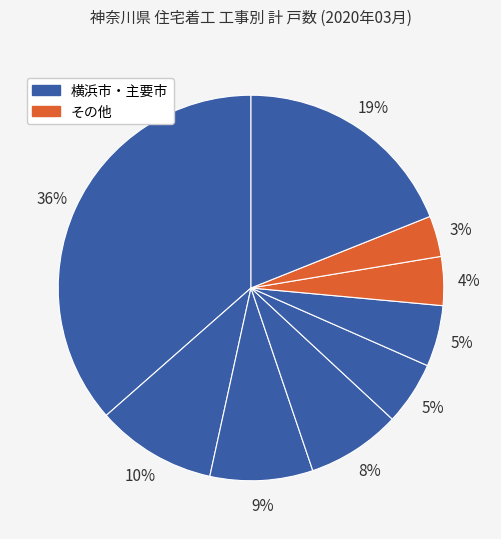

Which slice is the smallest?

その他